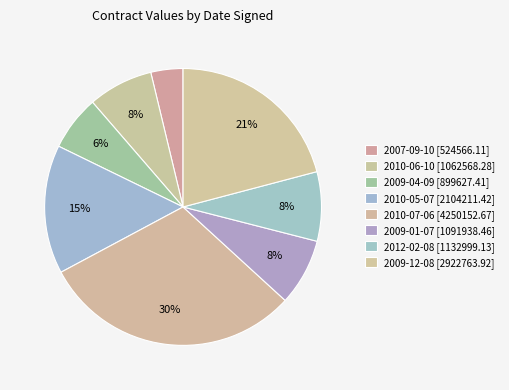

Count the number of slices in the pie.

8